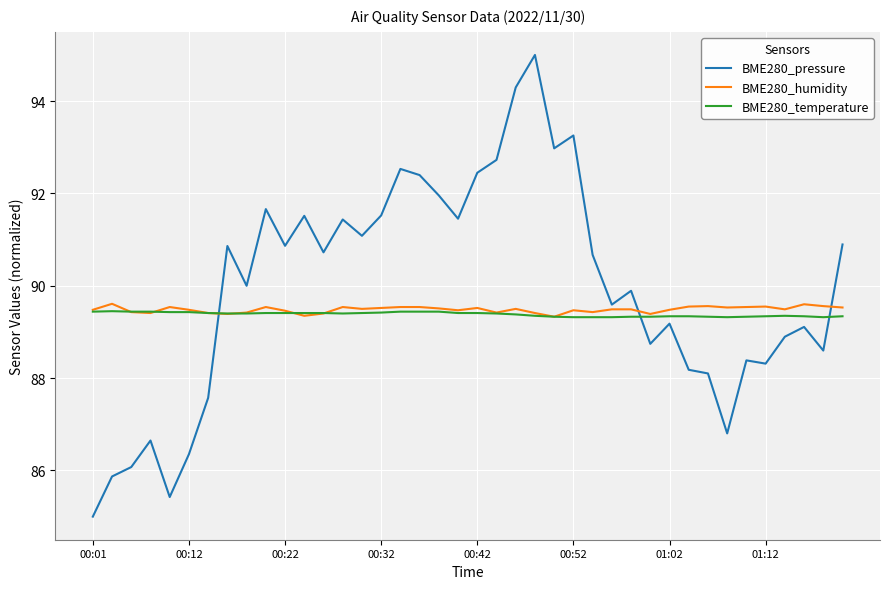

Which series has the largest total across all categories?

BME280_pressure